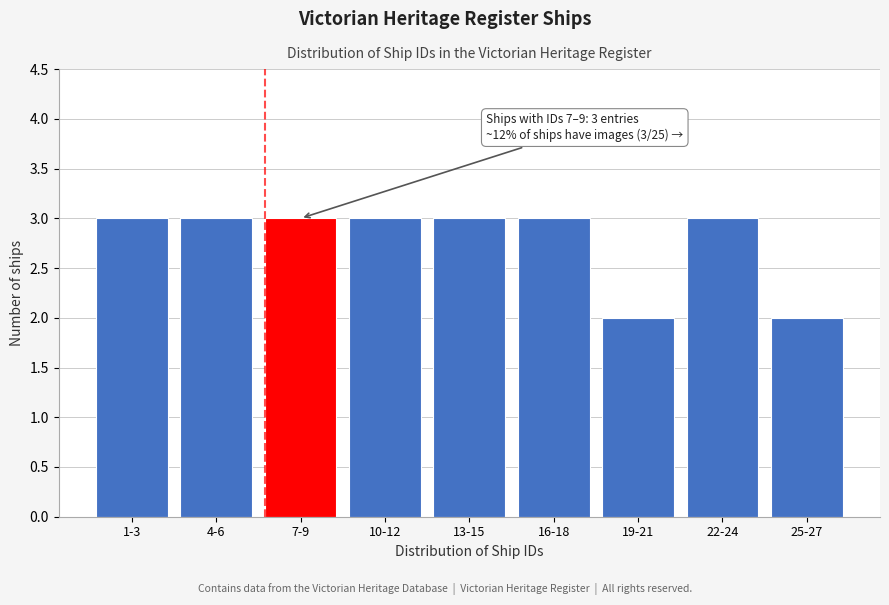

Reading right to left, extract all data points from this chart.

2	3	2	3	3	3	3	3	3